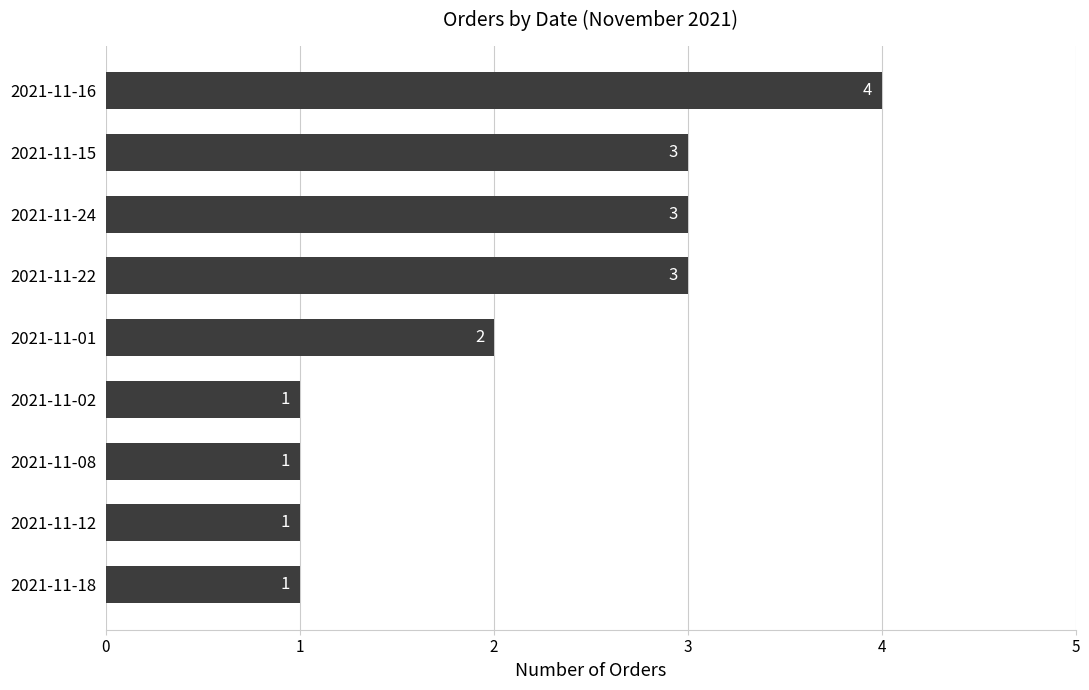

What is the sum of all values?

19